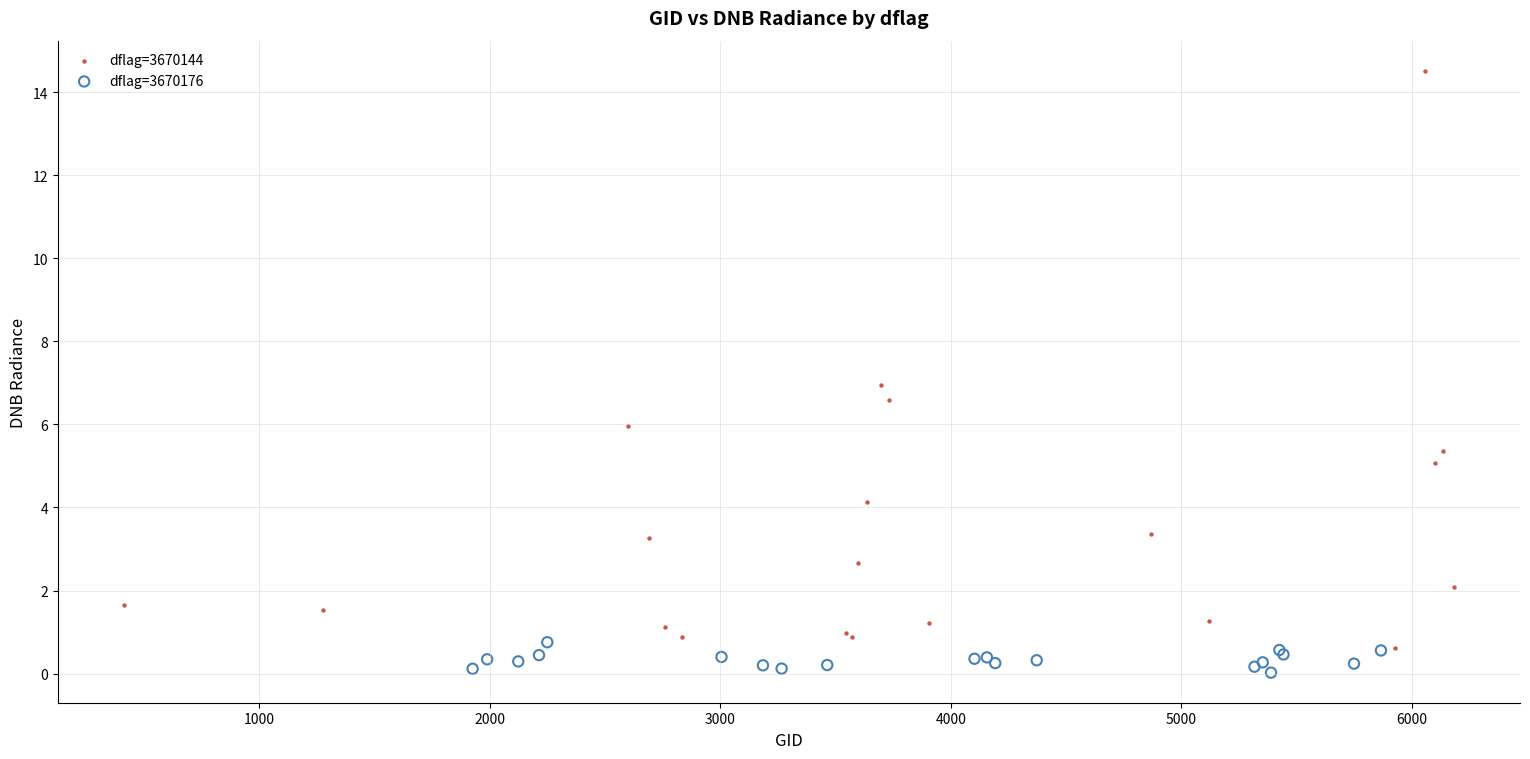

What are all the series names shown in the legend?

dflag=3670144, dflag=3670176